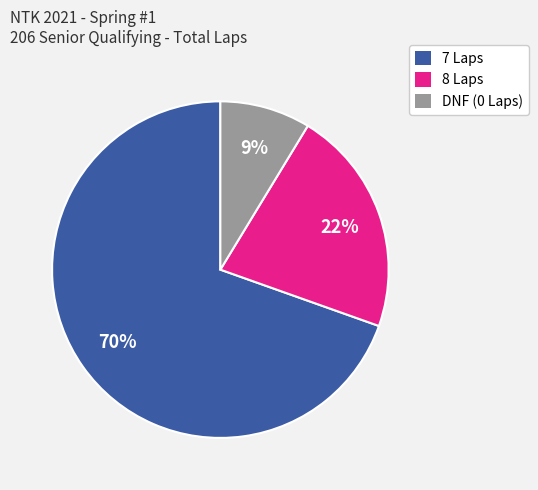

Is there any slice that represents more than half of the pie?

Yes